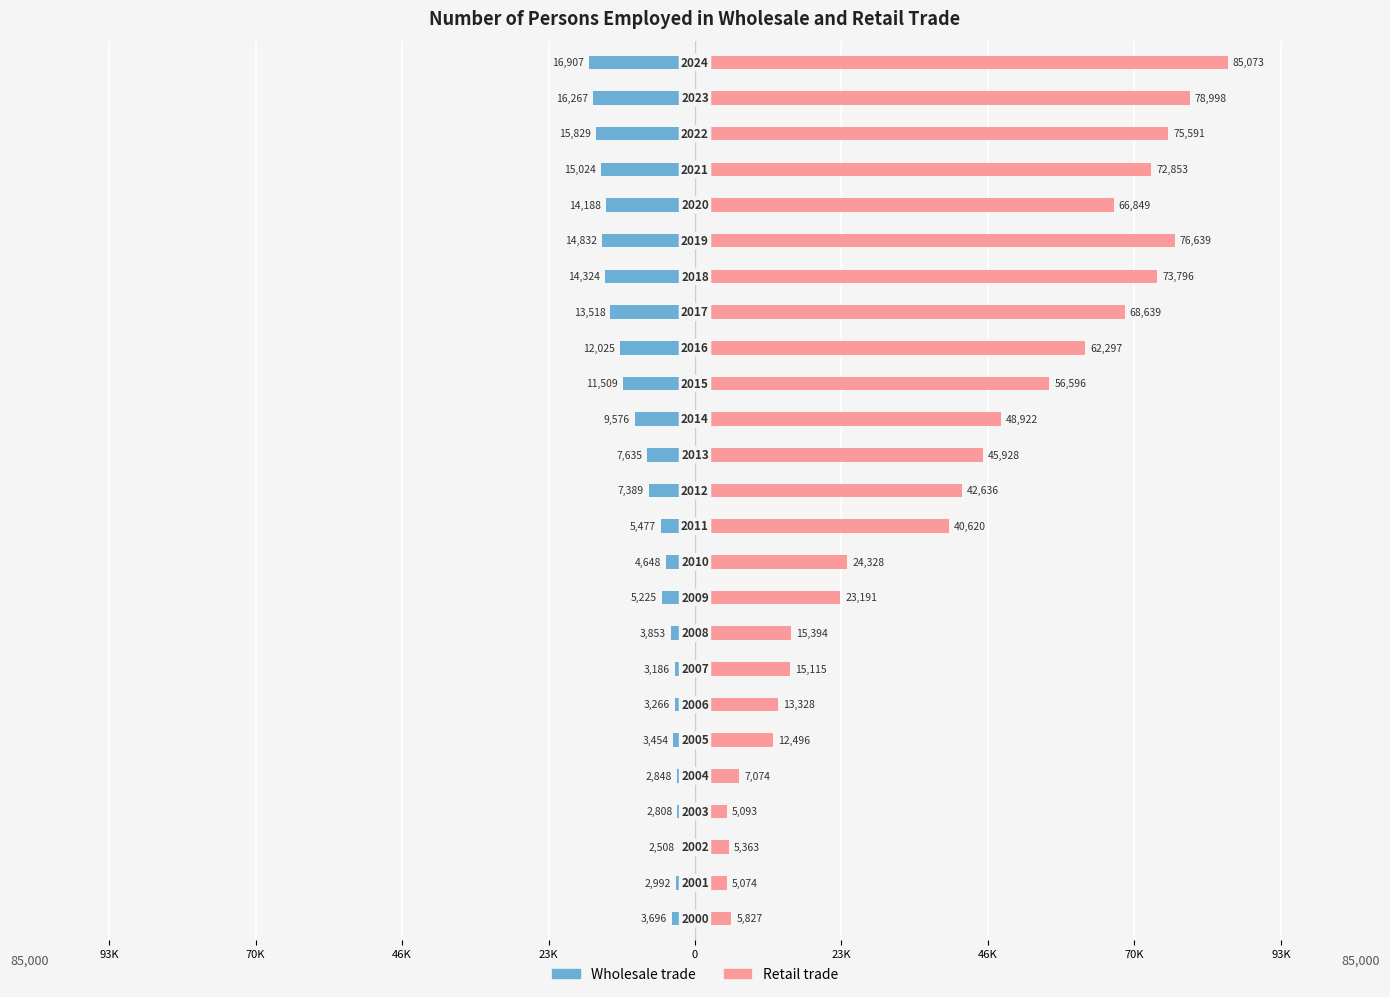

The Wholesale trade series shows -10831 at 22. True or false?

False